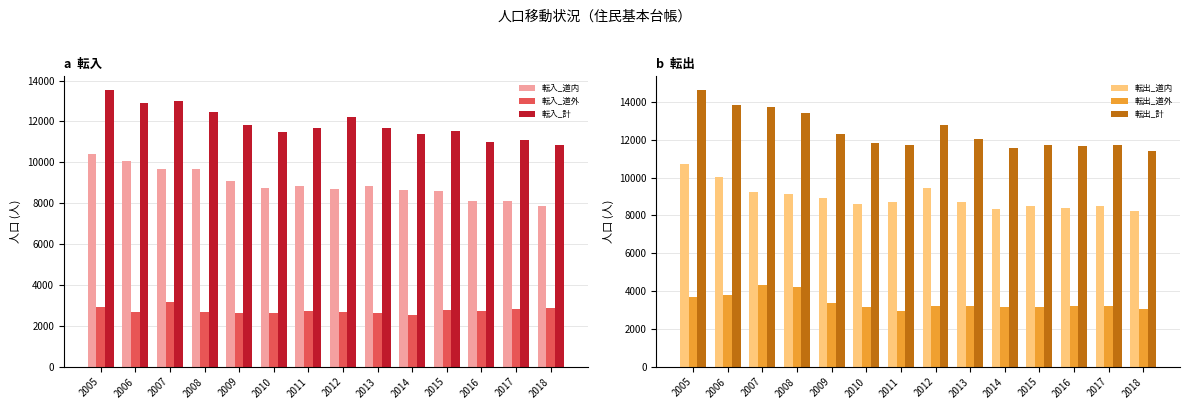

Which series has the largest total across all categories?

転出_計